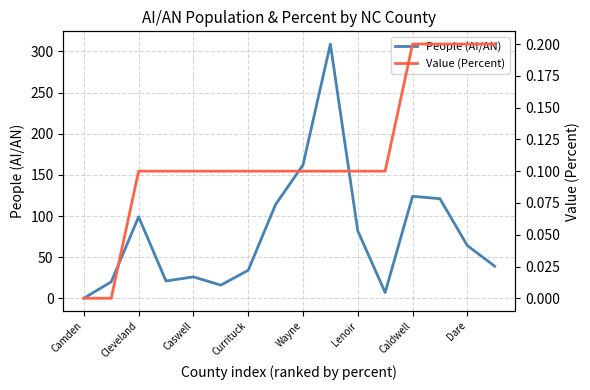

How many values in the People (AI/AN) series are below 64?

8